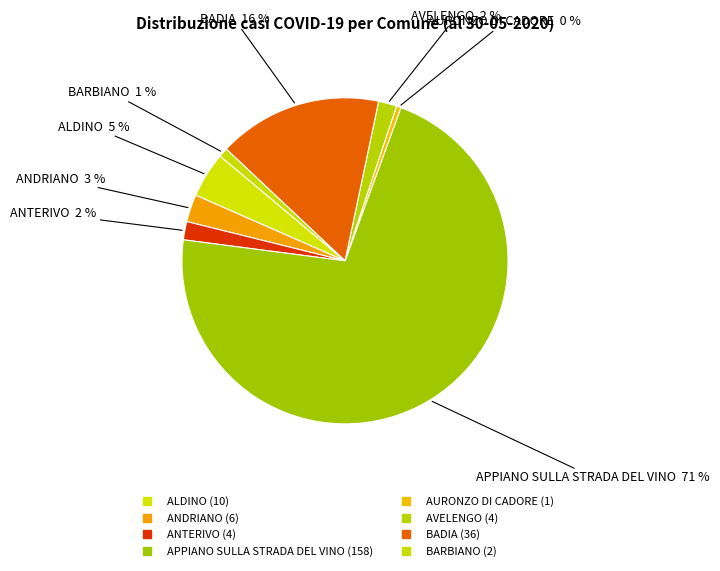

Is it true that ANDRIANO is 3% of the pie?

True